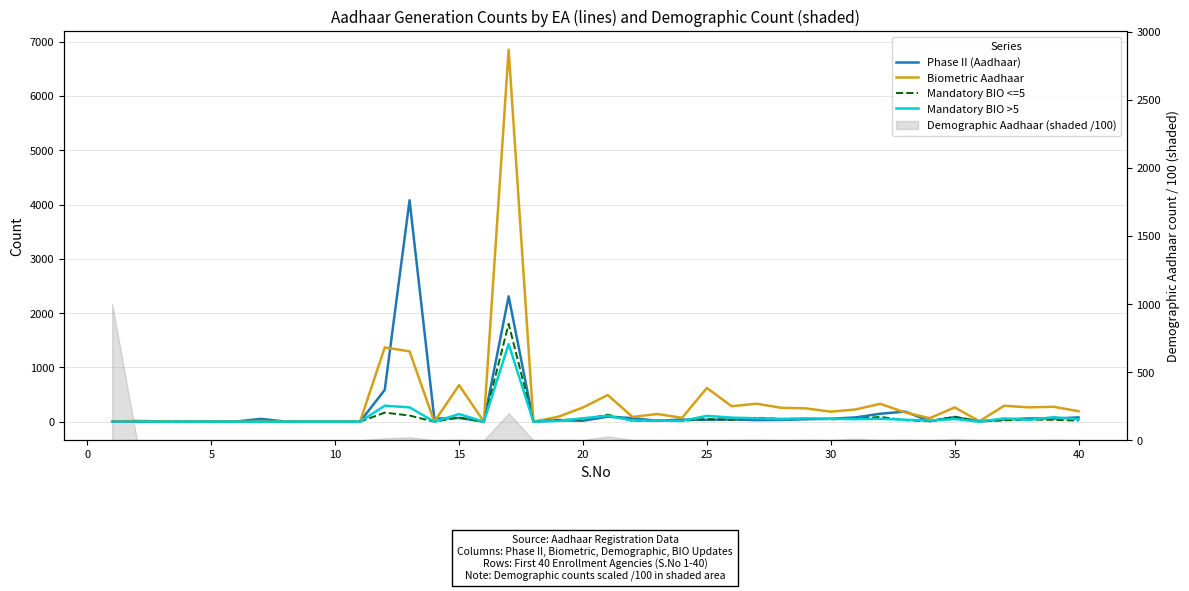

What is the maximum value for Mandatory BIO <=5?

1803